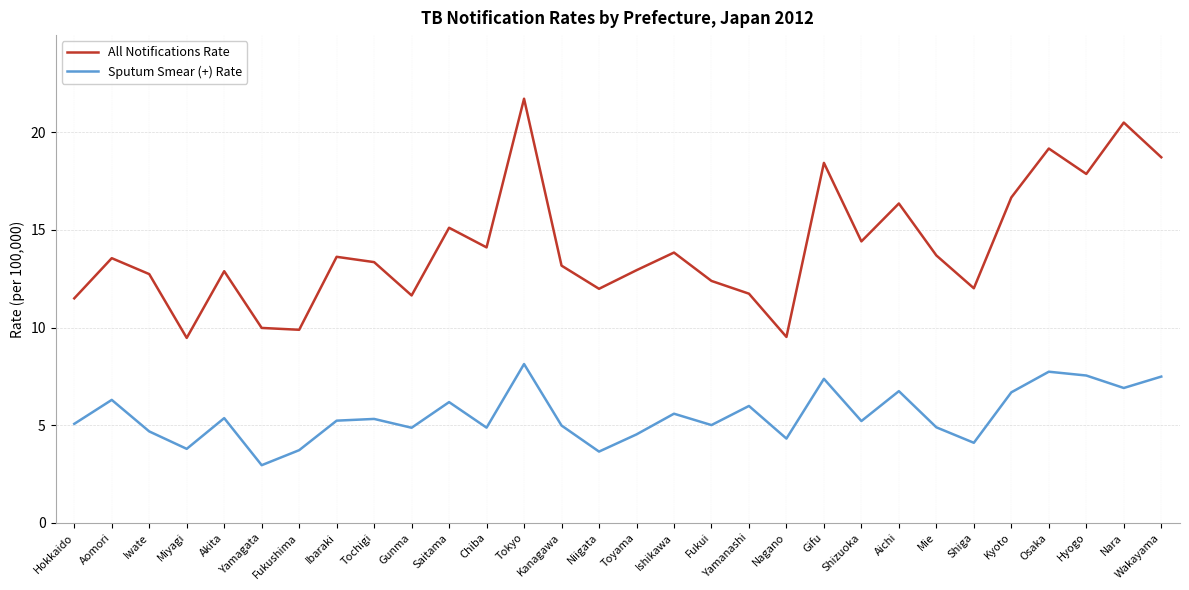

What is the approximate value of Sputum Smear (+) Rate at Fukui?

5.0